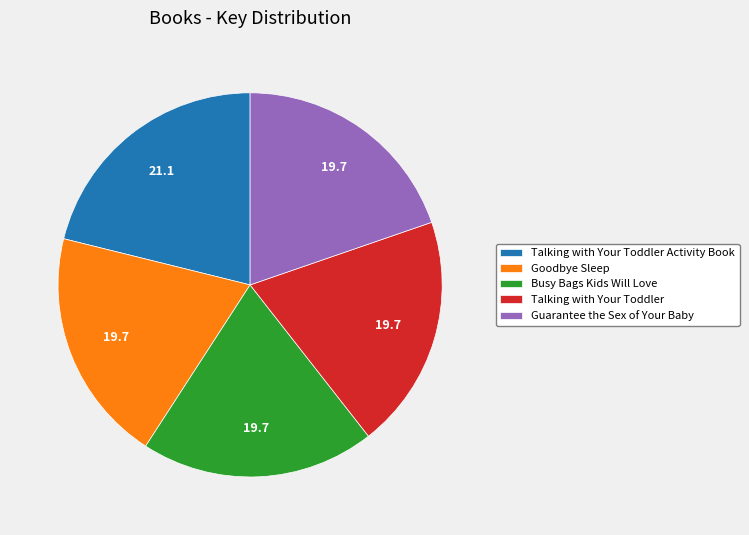

Is there any slice that represents more than half of the pie?

No